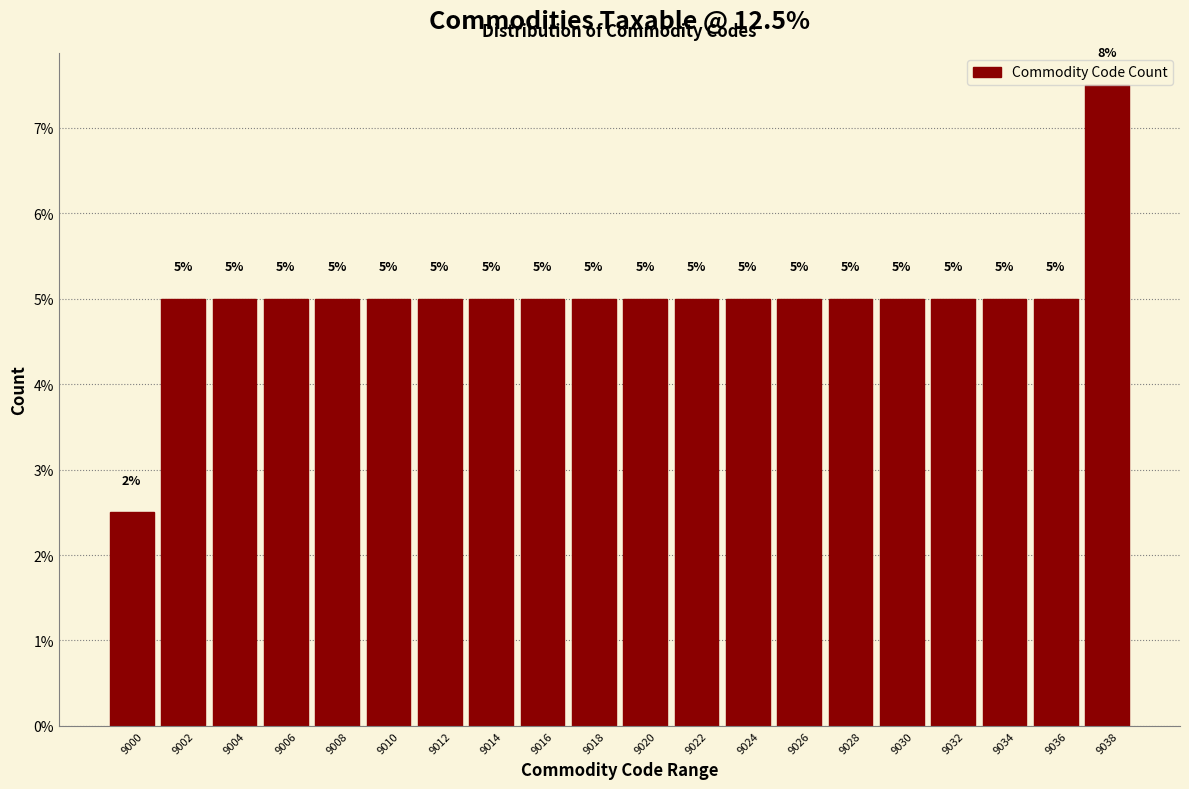

Is it true that the value at 9028 is 2.1?

False